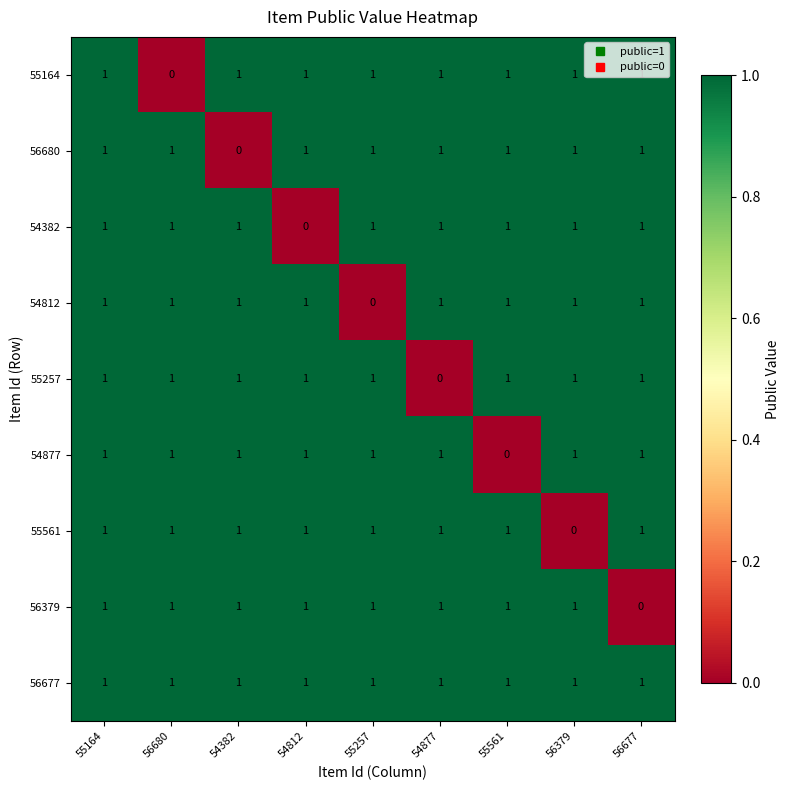

What is the sum of all 54812 values?

8